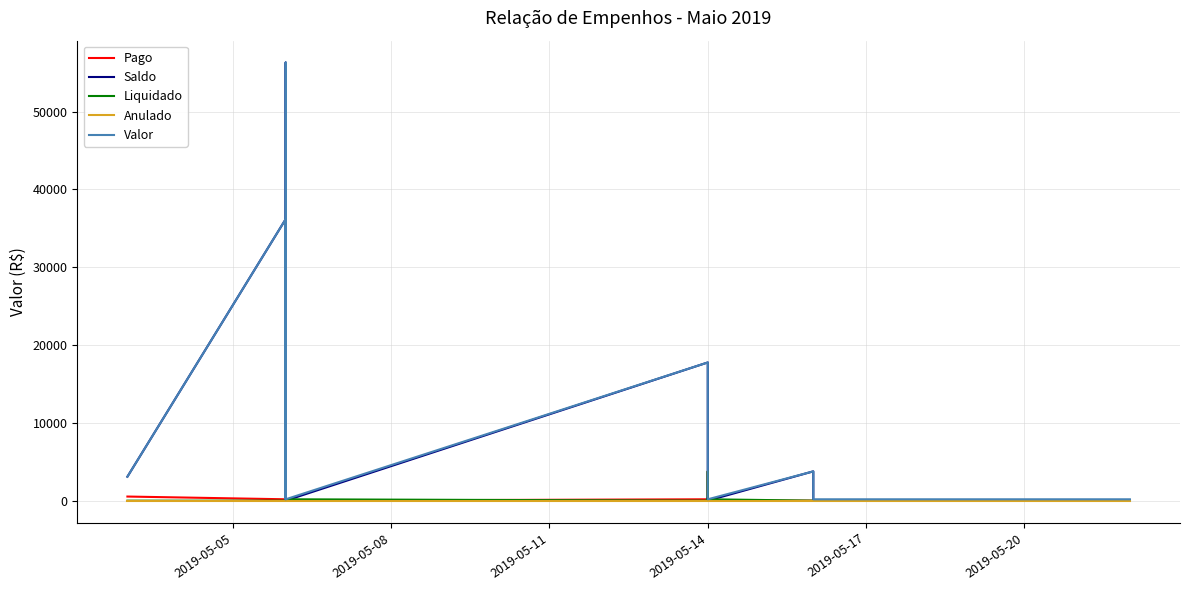

The Anulado series shows 0.0 at 2019-05-11. True or false?

True